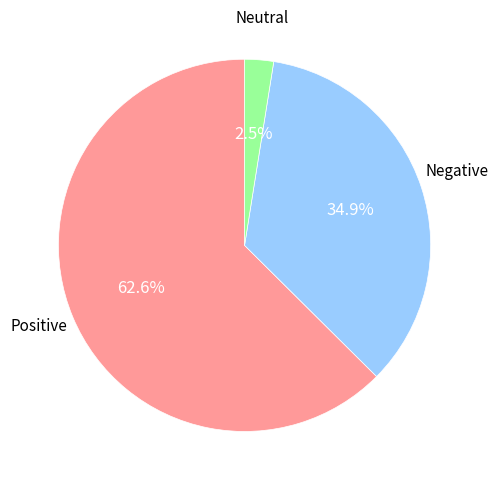

Is there a majority slice in this chart?

Yes